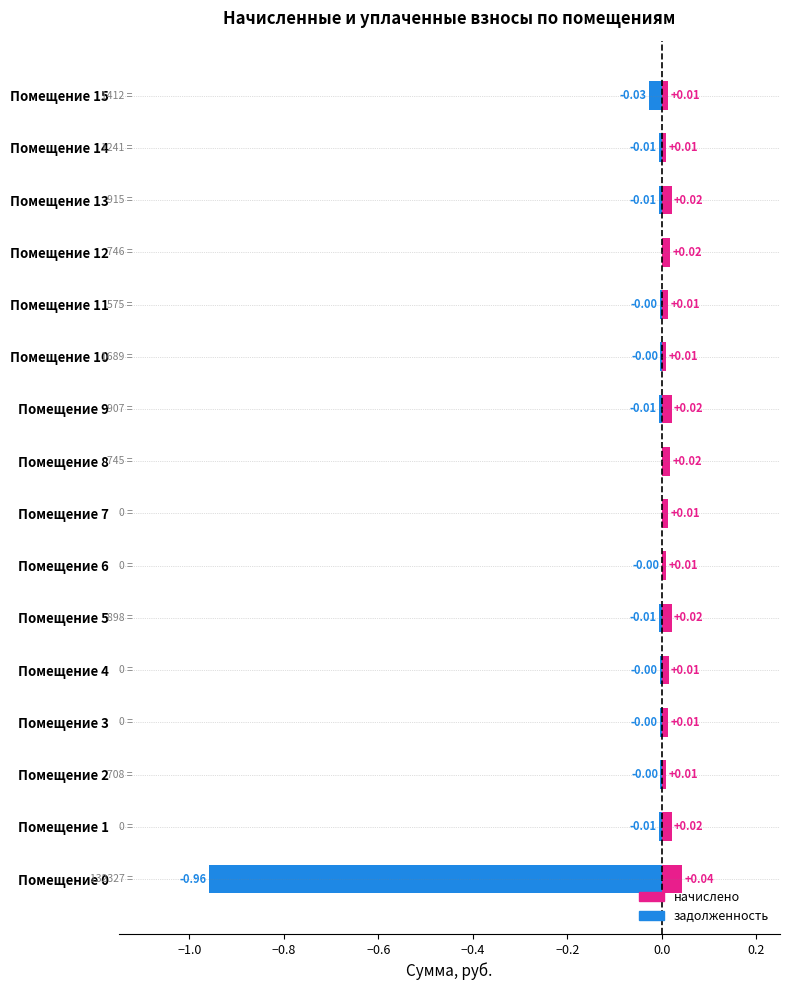

Between Помещение 2 and Помещение 13, which series saw the biggest shift?

начислено